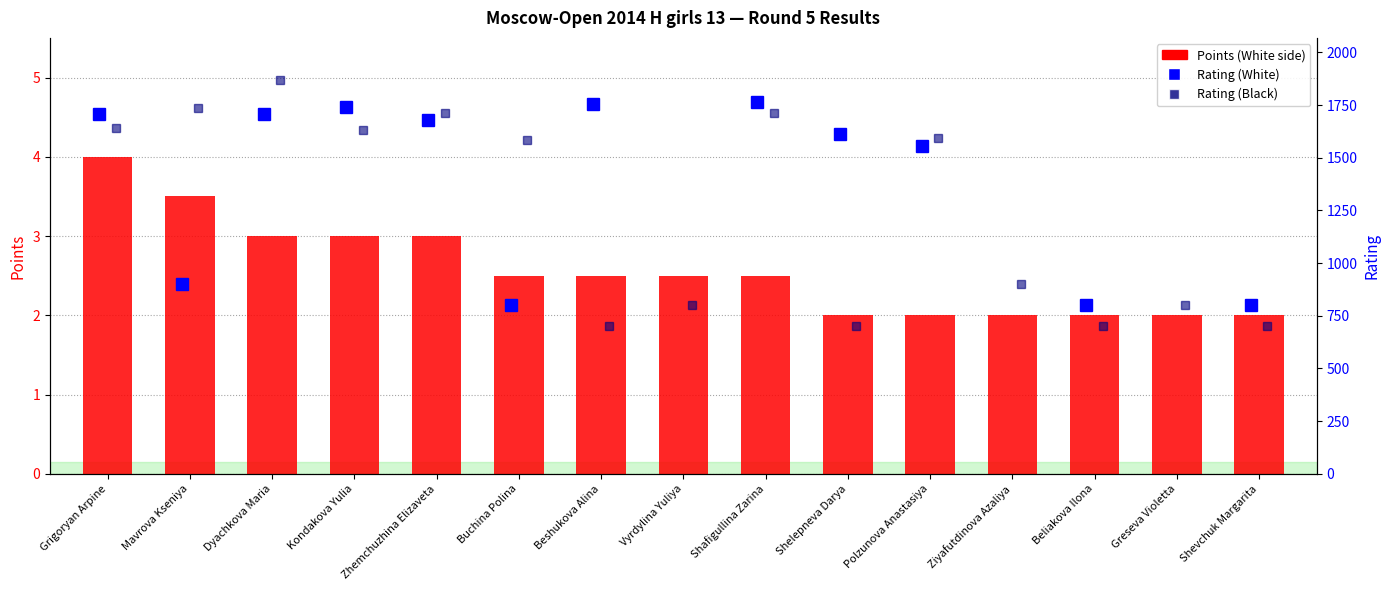

Rank the categories by value from highest to lowest.

Grigoryan Arpine, Mavrova Kseniya, Dyachkova Maria, Kondakova Yulia, Zhemchuzhina Elizaveta, Buchina Polina, Beshukova Alina, Vyrdylina Yuliya, Shafigullina Zarina, Shelepneva Darya, Polzunova Anastasiya, Ziyafutdinova Azaliya, Beliakova Ilona, Greseva Violetta, Shevchuk Margarita